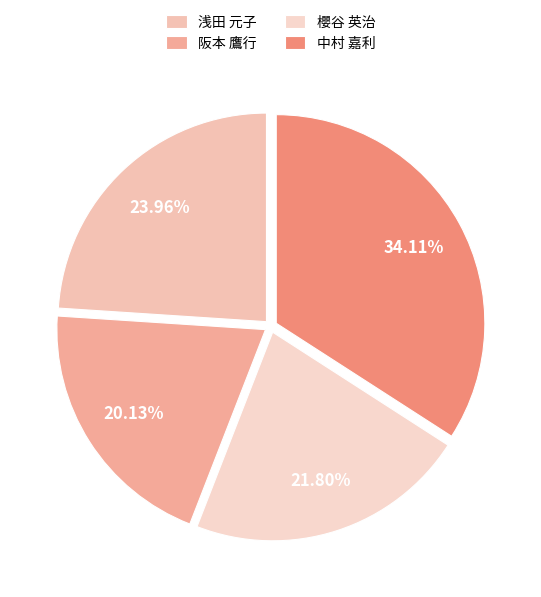

To the nearest percent, what percentage of the pie is 阪本 鷹行?

20%